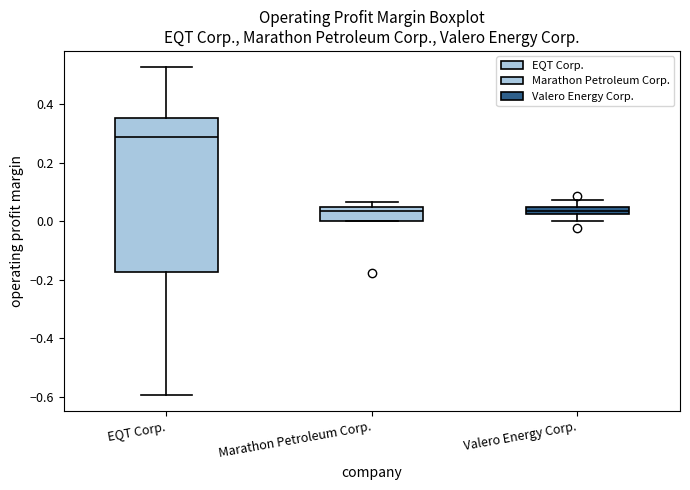

Which box is the tallest, from its lower edge to its upper edge?

EQT Corp.